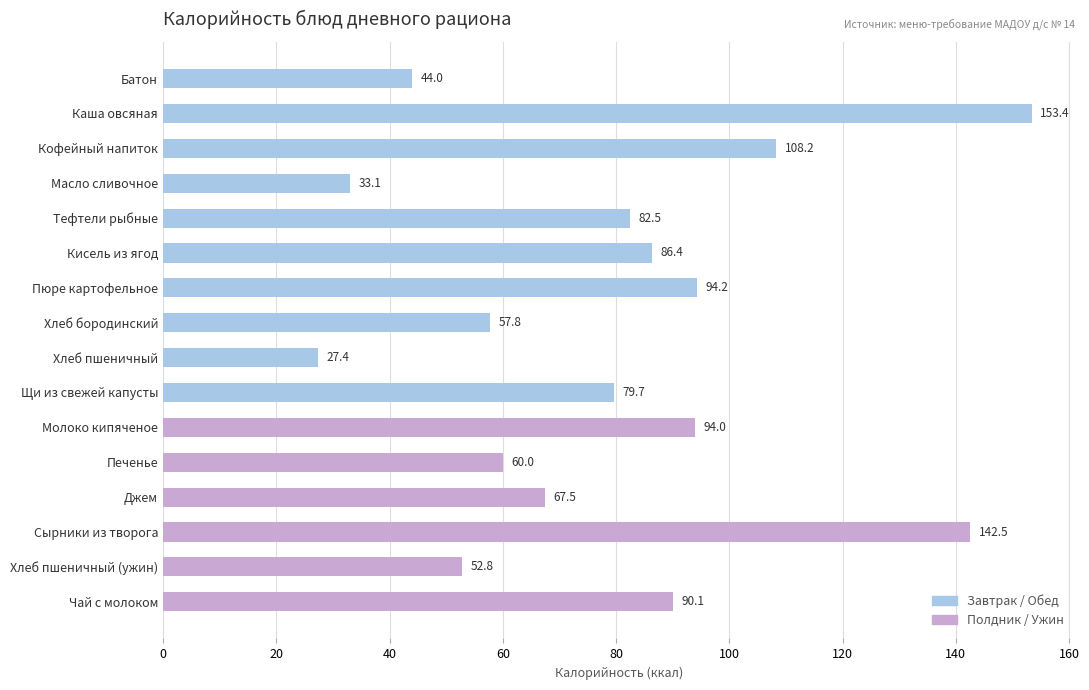

Is it true that the value at Сырники из творога is 193.1?

False